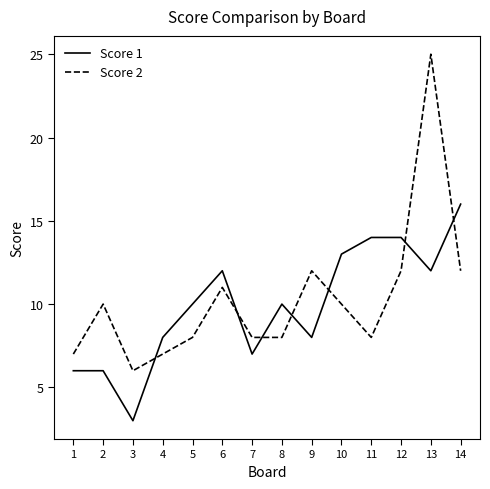

The value of Score 1 at 5 is 10. True or false?

True